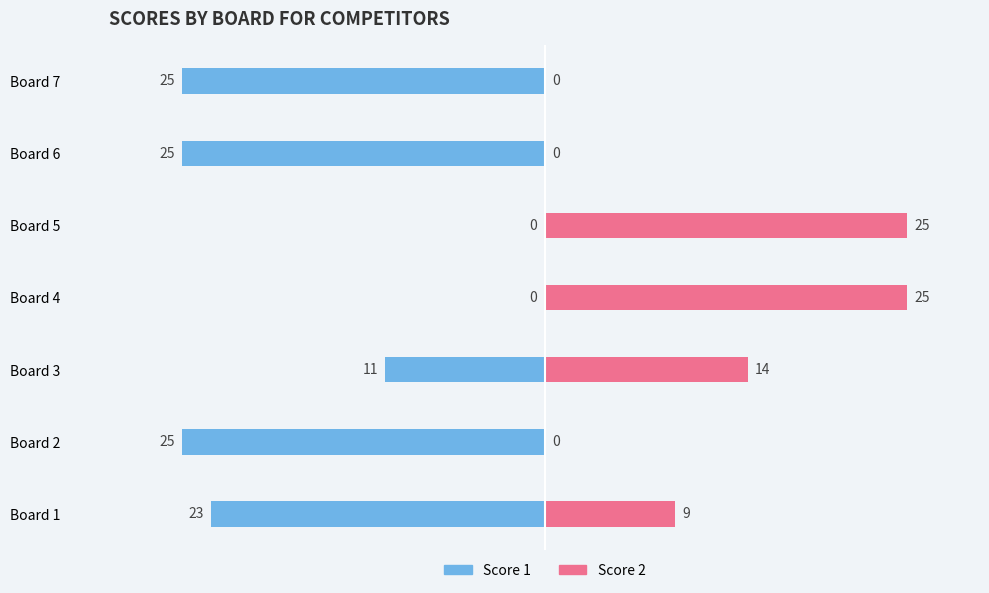

The value of Score 2 at Board 3 is 5. True or false?

False